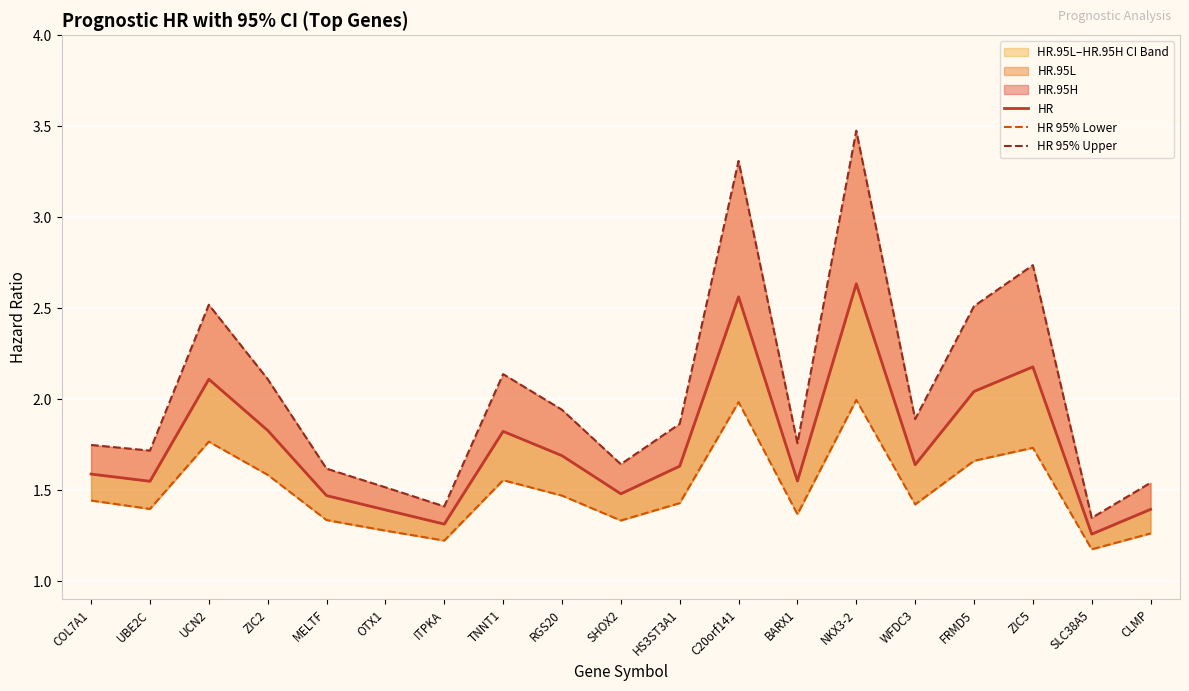

Is it true that HR equals 0.4 at ITPKA?

False